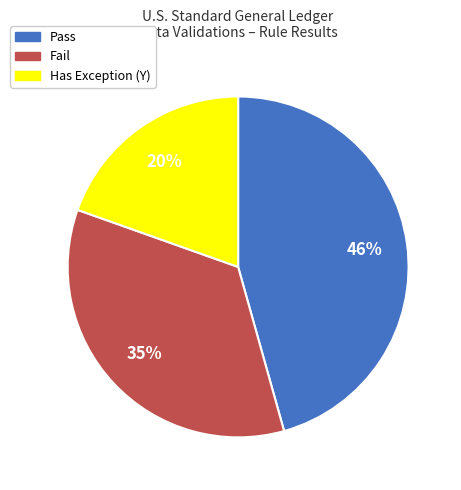

Approximately how many times larger is the value at Fail compared to Pass?

0.8